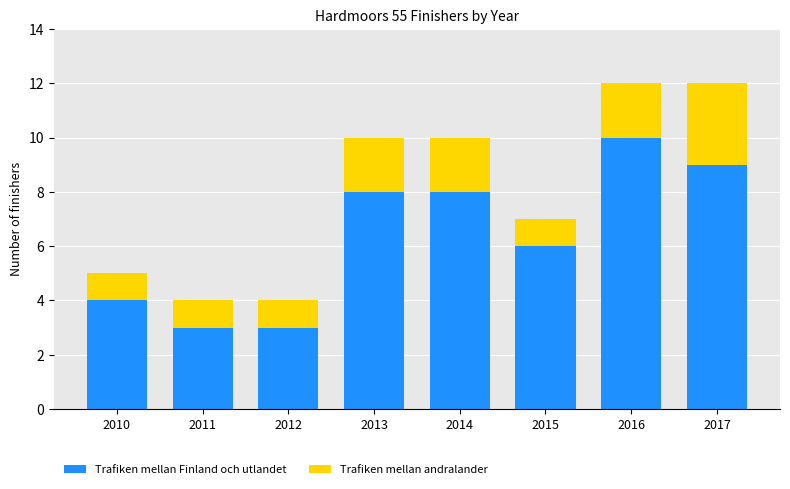

Read the Trafiken mellan Finland och utlandet value at 2017.

9